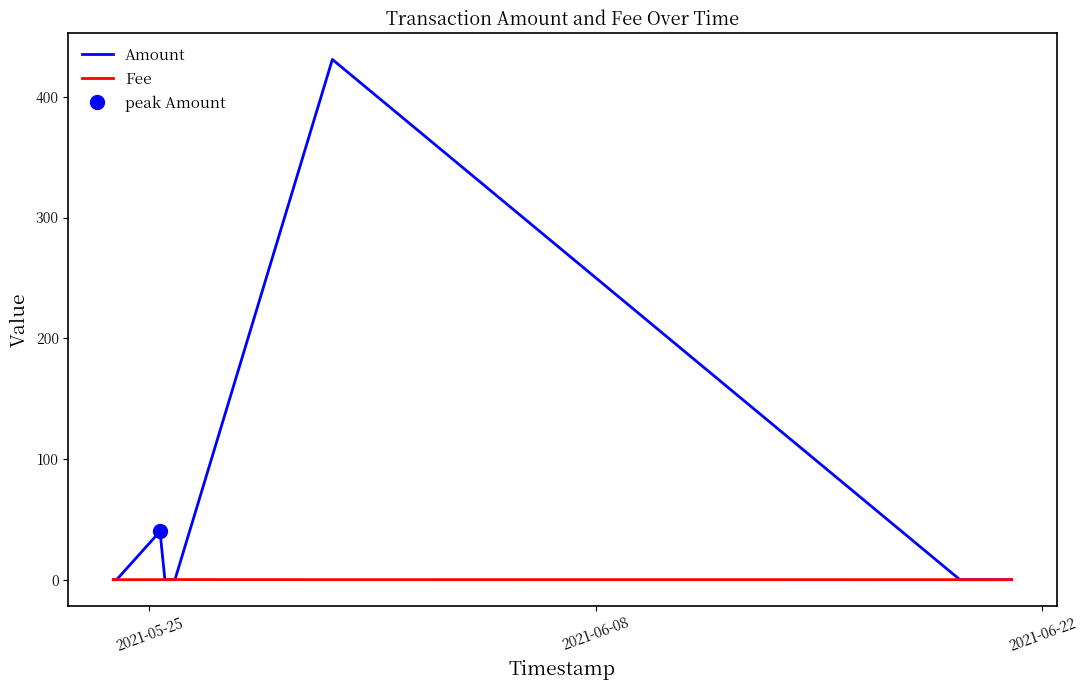

What is the highest value of the Amount series?

431.0